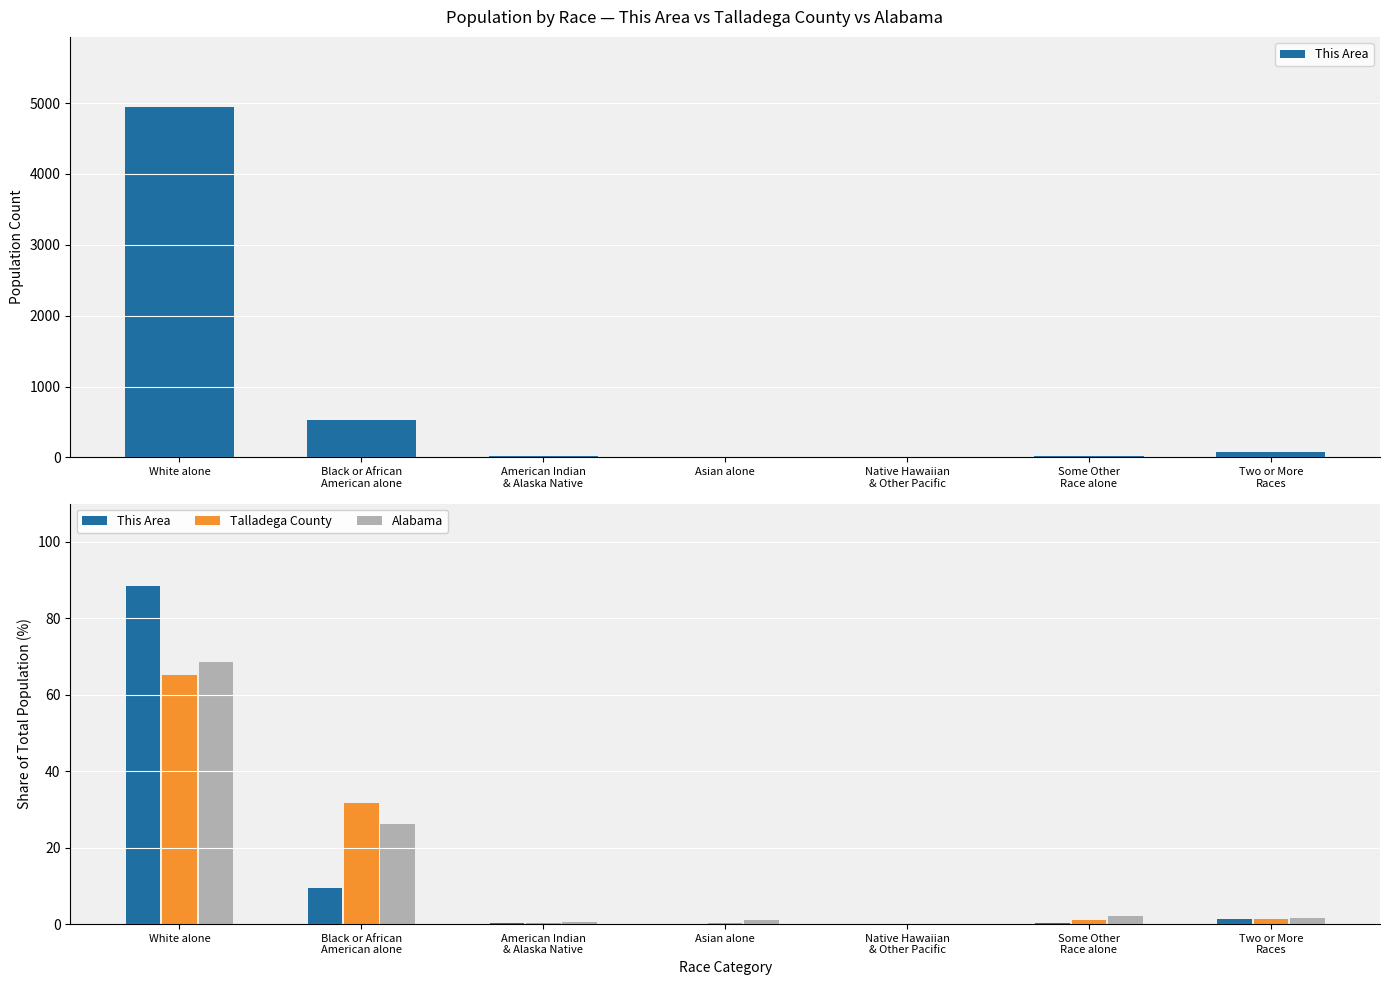

True or false: Alabama has a value of 0.6 at American Indian
& Alaska Native.

True